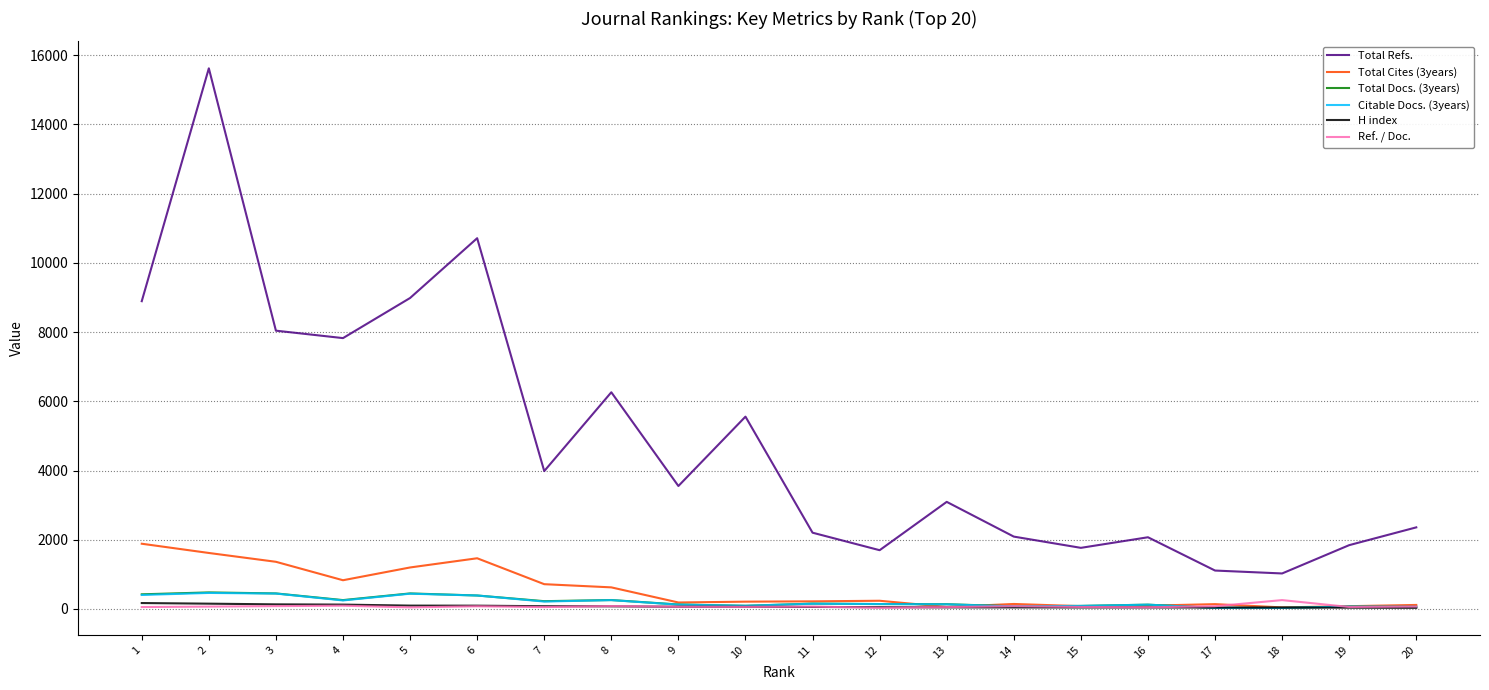

At which category is the sum across all series the highest?

2